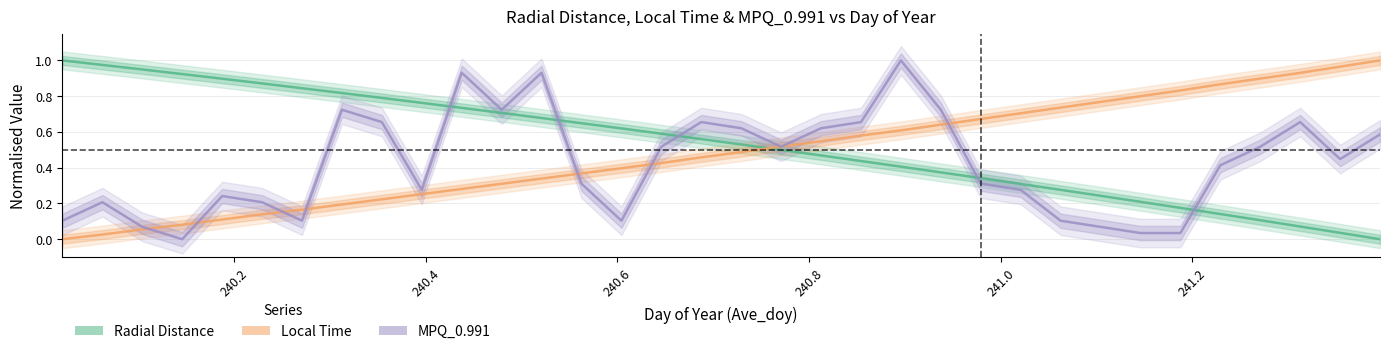

Reading left to right, transcribe all the data shown in this chart.

Radial Distance: 1.0	1.0	0.9	0.9	0.9	0.9	0.8	0.8	0.8	0.8	0.7	0.7	0.7	0.6	0.6	0.6	0.6	0.5	0.5	0.5	0.4	0.4	0.4	0.3	0.3	0.3	0.2	0.2	0.2	0.1	0.1	0.1	0.0	0.0
Local Time: 0.0	0.0	0.1	0.1	0.1	0.1	0.2	0.2	0.2	0.3	0.3	0.3	0.3	0.4	0.4	0.4	0.5	0.5	0.5	0.5	0.6	0.6	0.6	0.7	0.7	0.7	0.8	0.8	0.8	0.9	0.9	0.9	1.0	1.0
MPQ_0.991: 0.1	0.2	0.1	0.0	0.2	0.2	0.1	0.7	0.7	0.3	0.9	0.7	0.9	0.3	0.1	0.5	0.7	0.6	0.5	0.6	0.7	1.0	0.7	0.3	0.3	0.1	0.1	0.0	0.0	0.4	0.5	0.7	0.4	0.6